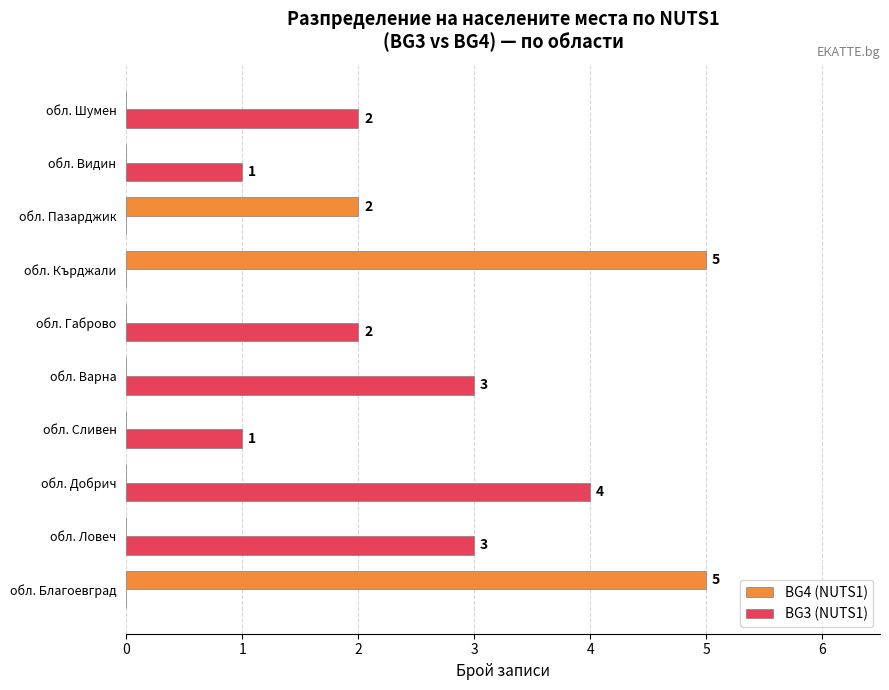

Is the value of BG3 (NUTS1) at обл. Сливен greater than the value of BG4 (NUTS1) at обл. Видин?

Yes